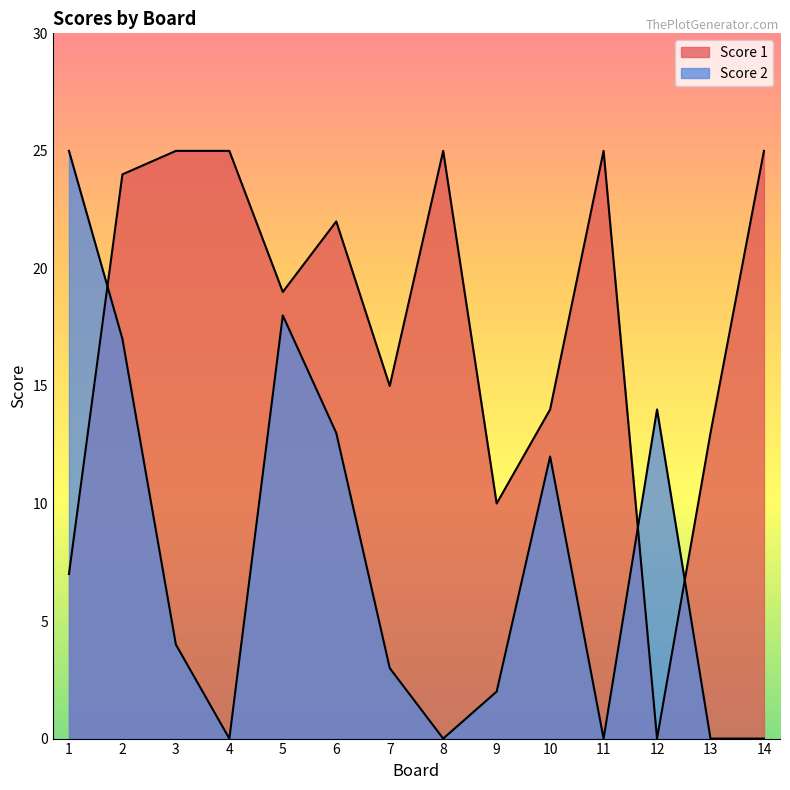

What is the sum of the Score 1 values at 9 and 7?

25